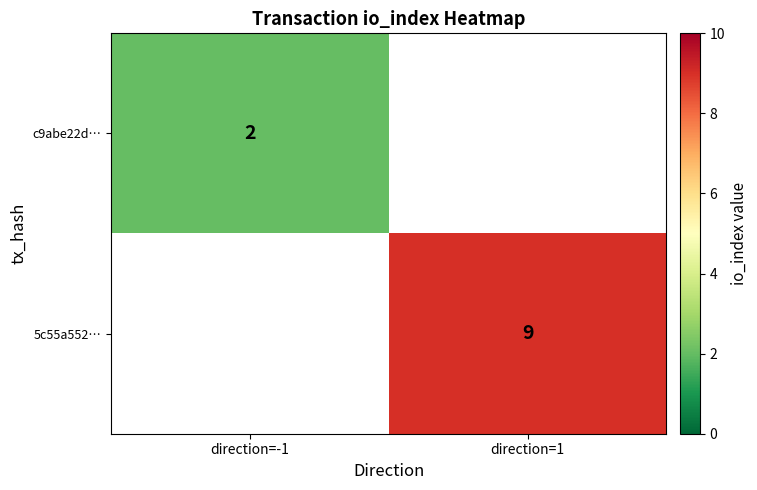

The 5c55a552… series shows 9 at direction=1. True or false?

True